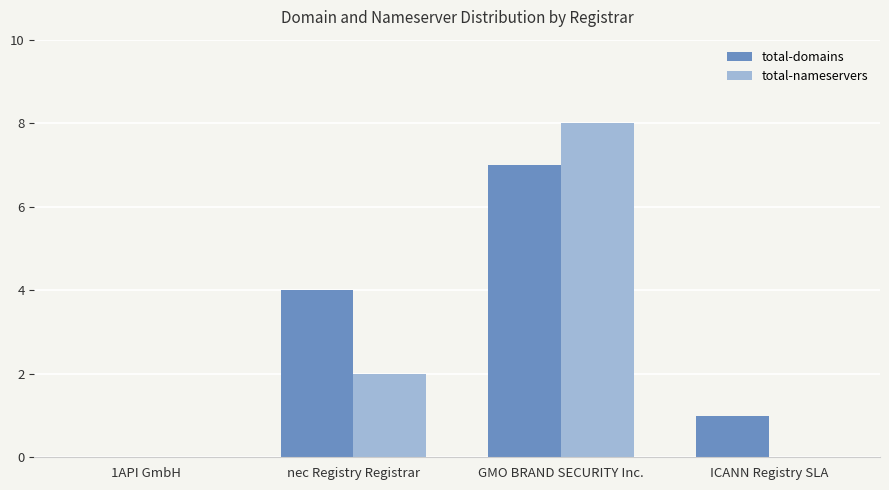

What is the sum of all total-domains values?

12